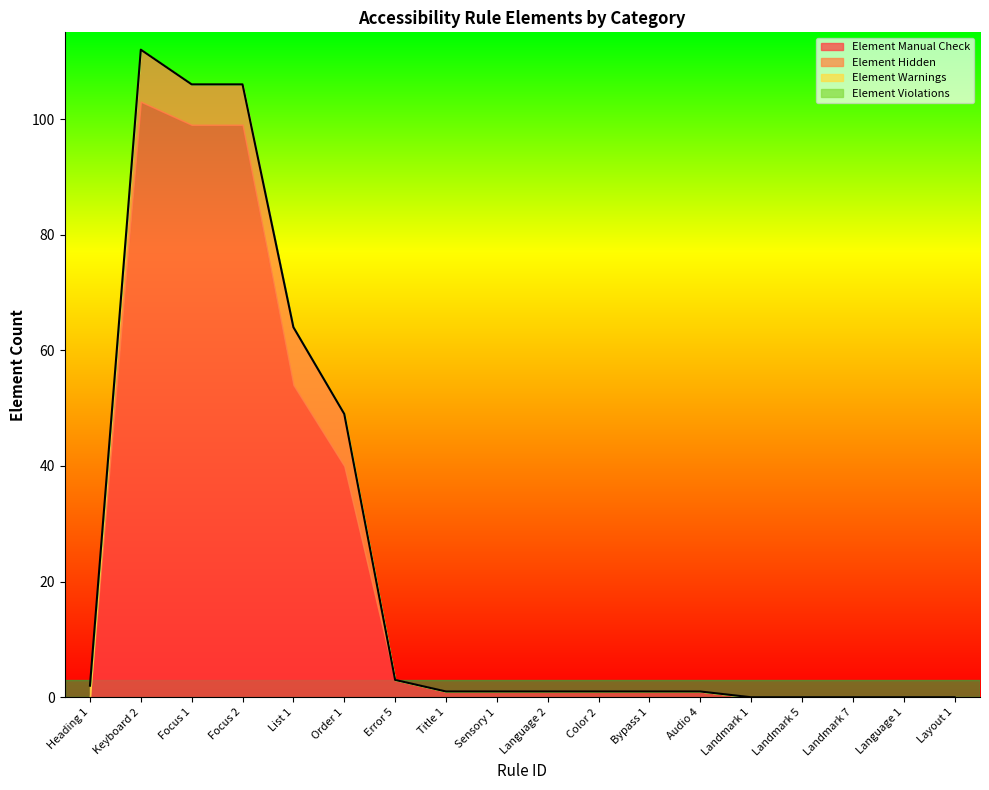

What position from the left is Landmark 7?

16